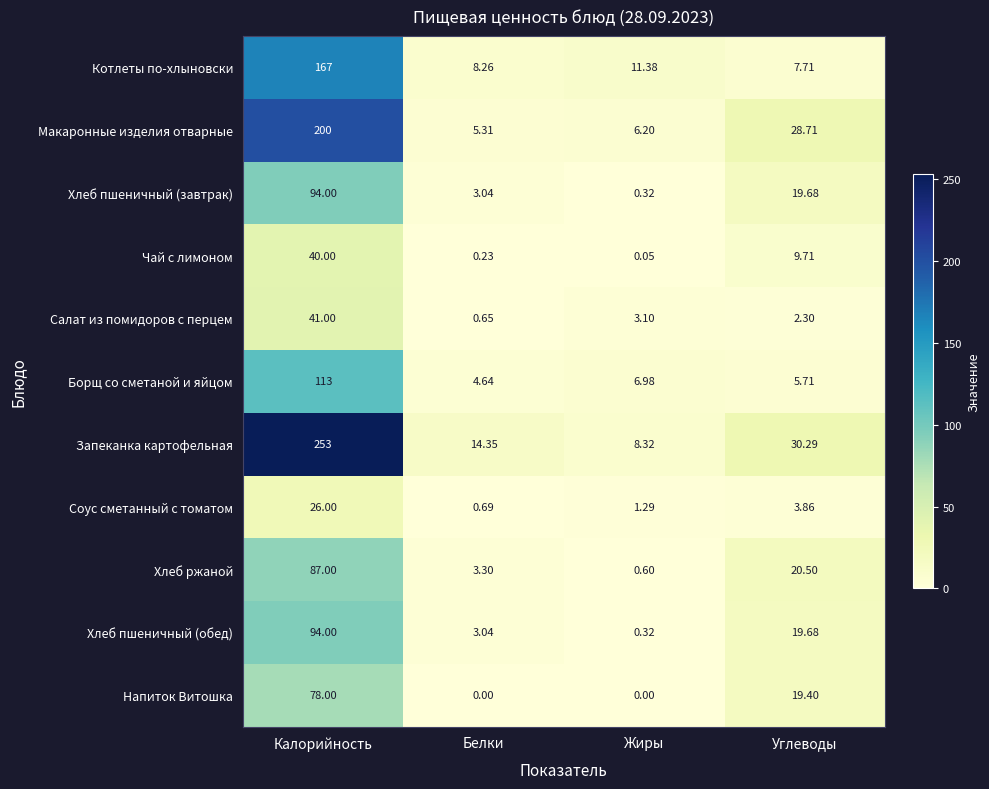

Is the value of Макаронные изделия отварные at Калорийность greater than the value of Напиток Витошка at Белки?

Yes